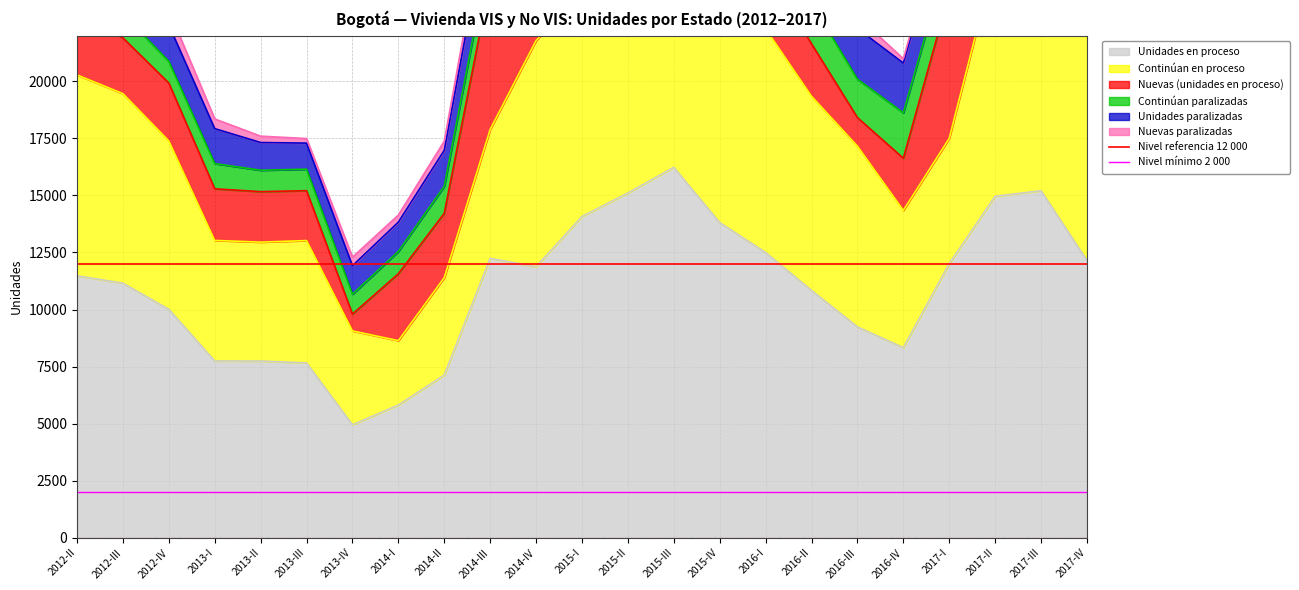

What is the minimum value for Unidades en proceso?

4952